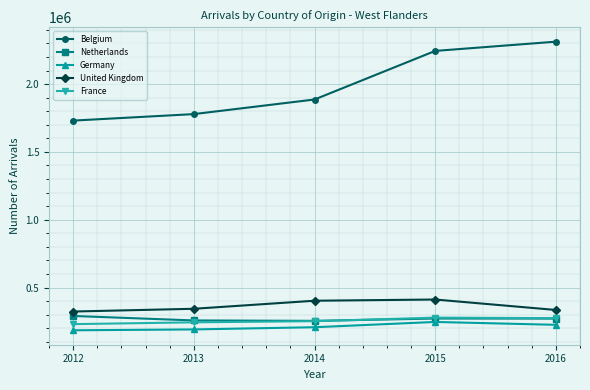

What is the lowest value of the United Kingdom series?

323486